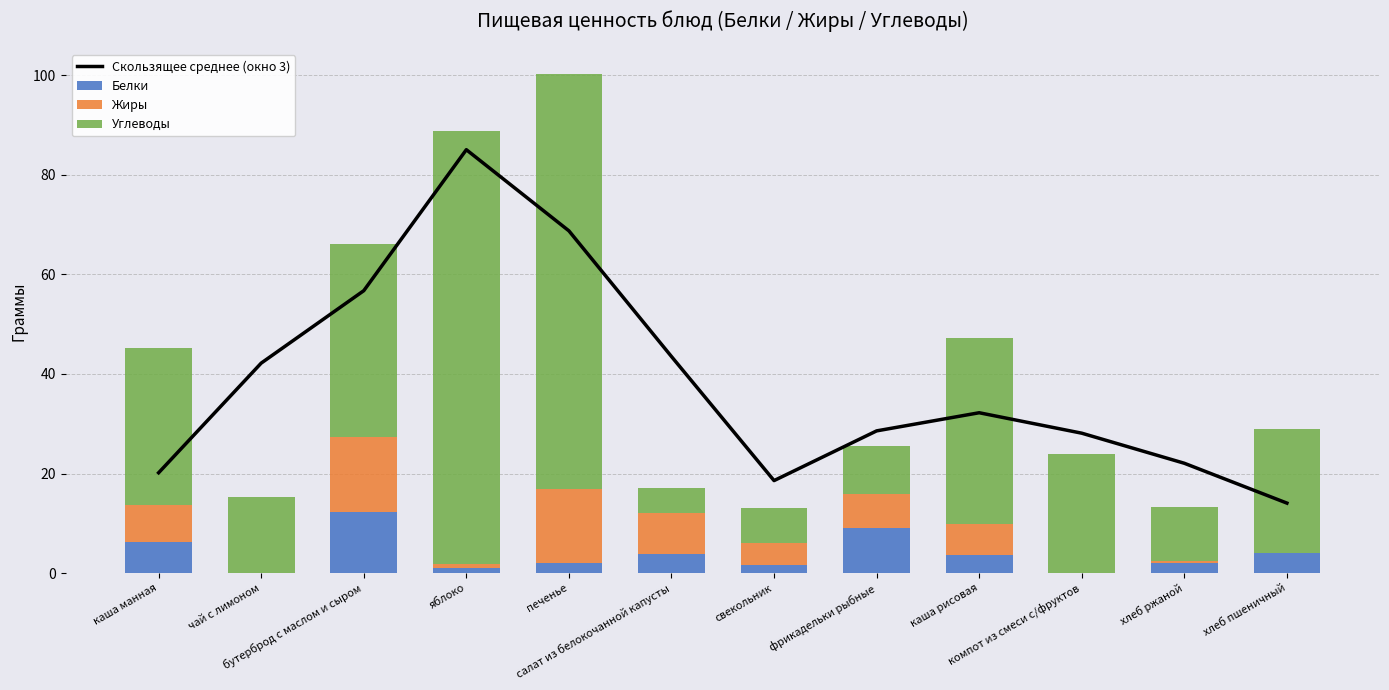

What is the approximate value of Скользящее среднее (окно 3) at каша манная?

20.2